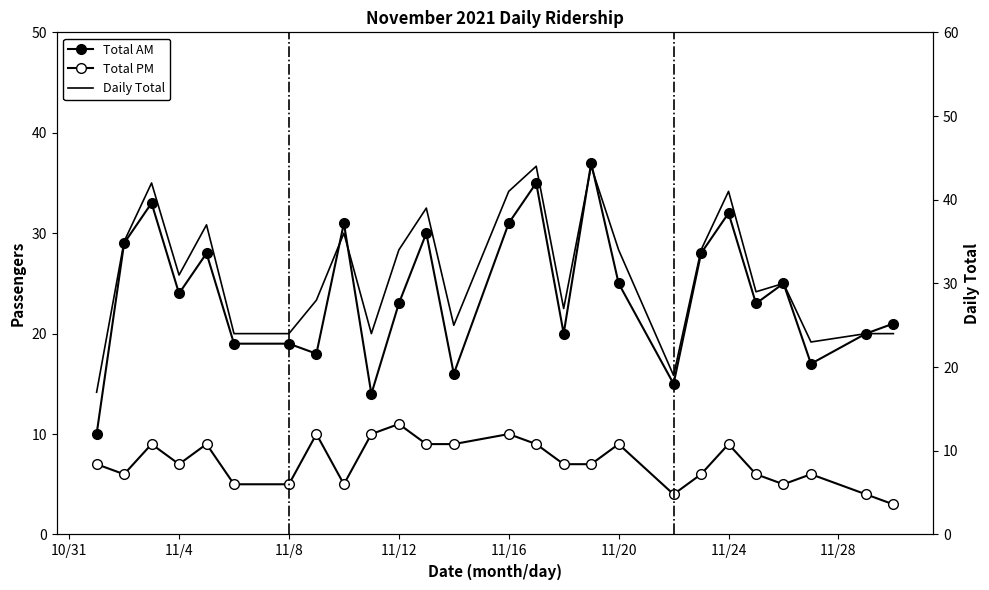

What are all the series names shown in the legend?

Total AM, Total PM, Daily Total